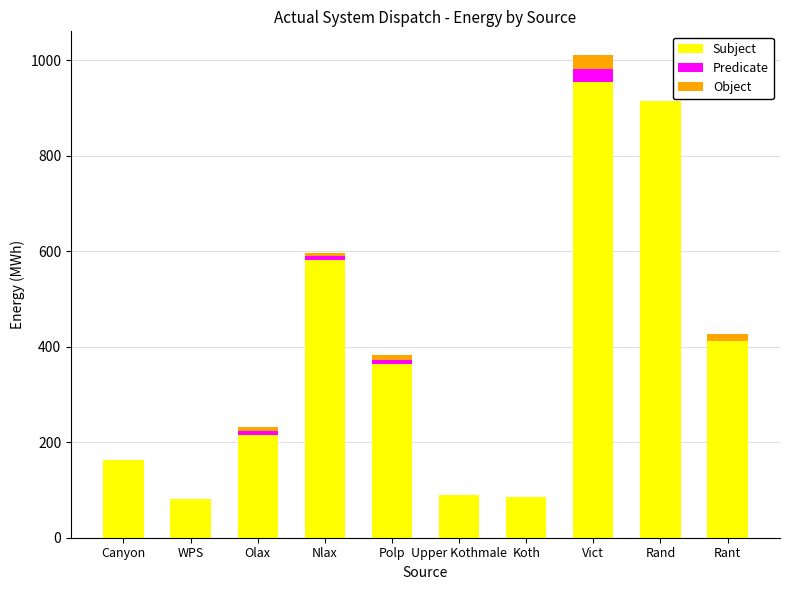

Where is Subject nearest to the value 518?

Nlax